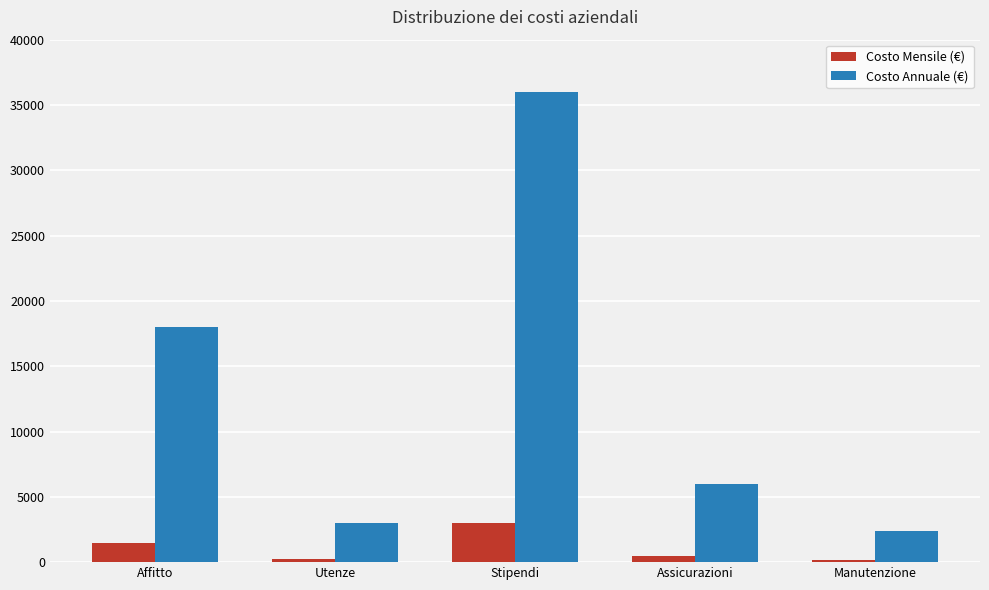

What is the spread (max minus min) of values at Stipendi?

33000